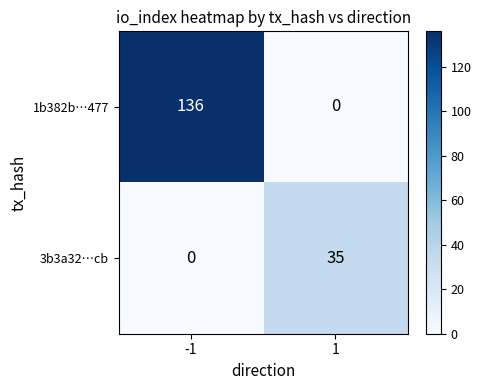

Reading left to right, what are all the values shown in this chart?

1b382b…477: -1=136	1=0
3b3a32…cb: -1=0	1=35